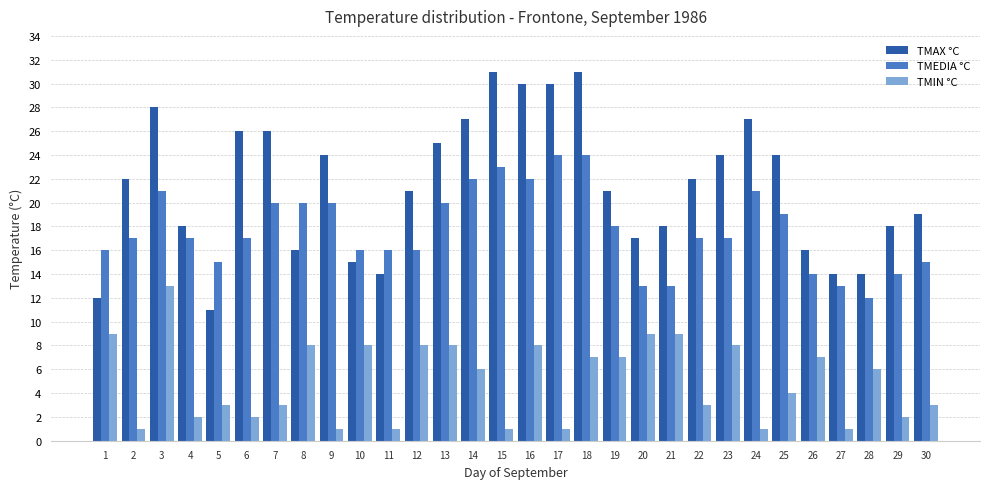

What is the average value of the TMIN °C series?

5